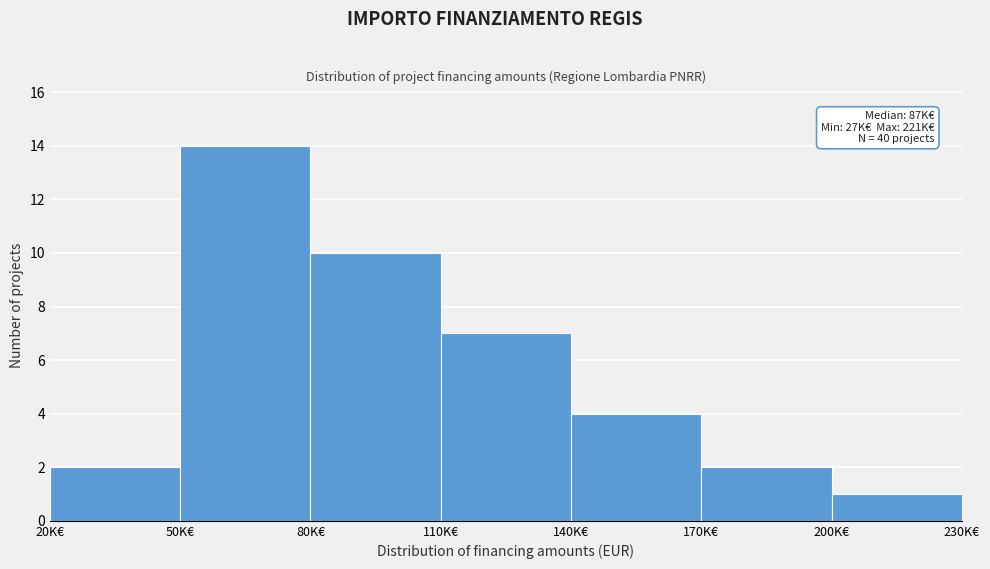

Reading left to right, transcribe all the data shown in this chart.

20K€=2	50K€=14	80K€=10	110K€=7	140K€=4	170K€=2	200K€=1